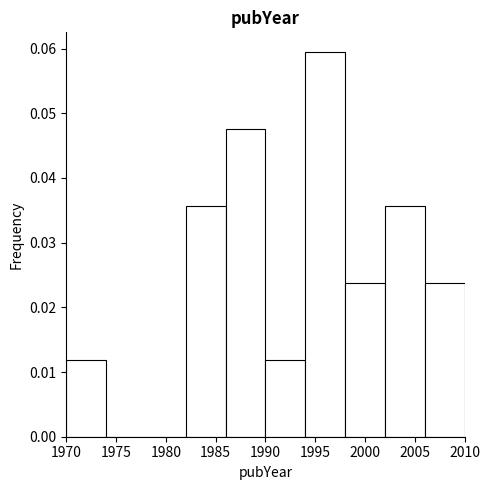

How tall is the bar that spans 1990 to 1994 on the x-axis? The values are not printed on the chart, so give them approximately, as read against the axis.

0.012